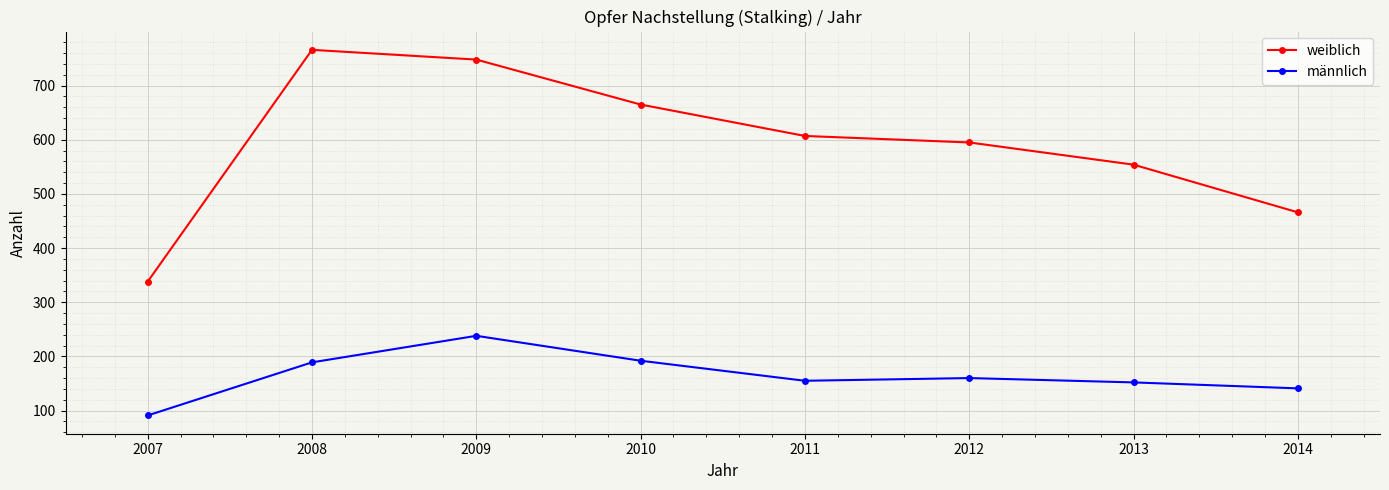

Which label corresponds to the largest value in the chart?

2008